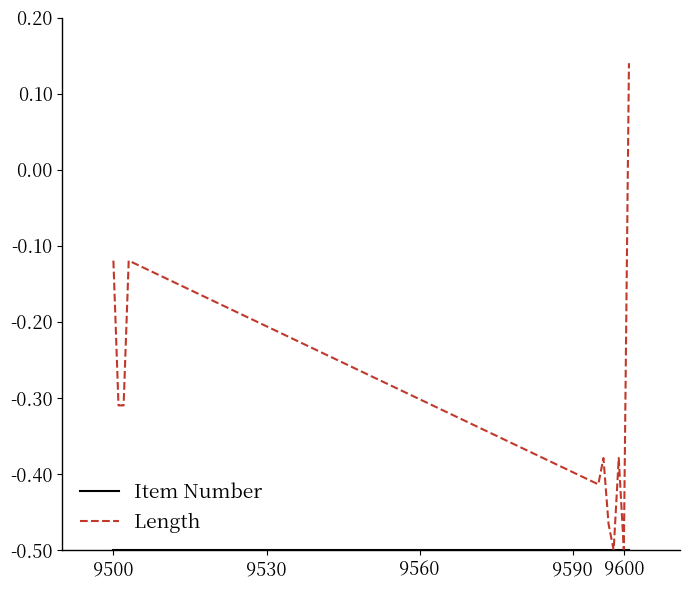

Which series has the widest spread of values?

Length